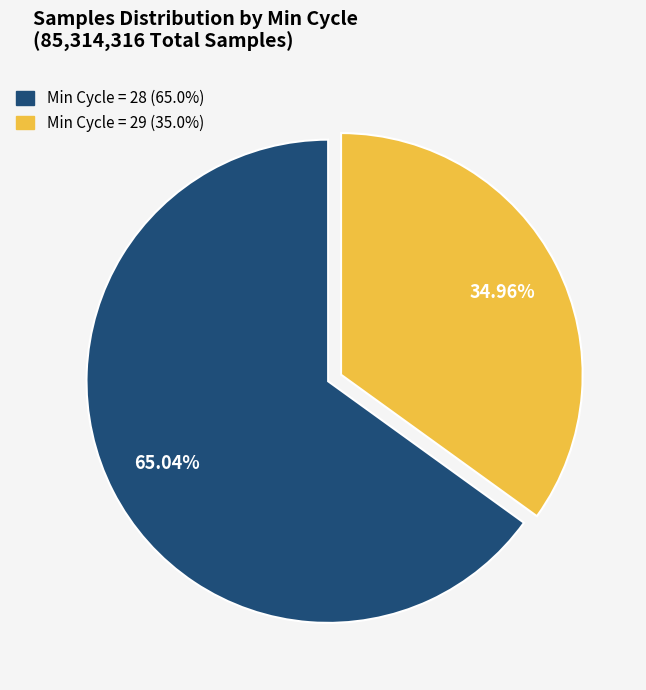

Is there a majority slice in this chart?

Yes